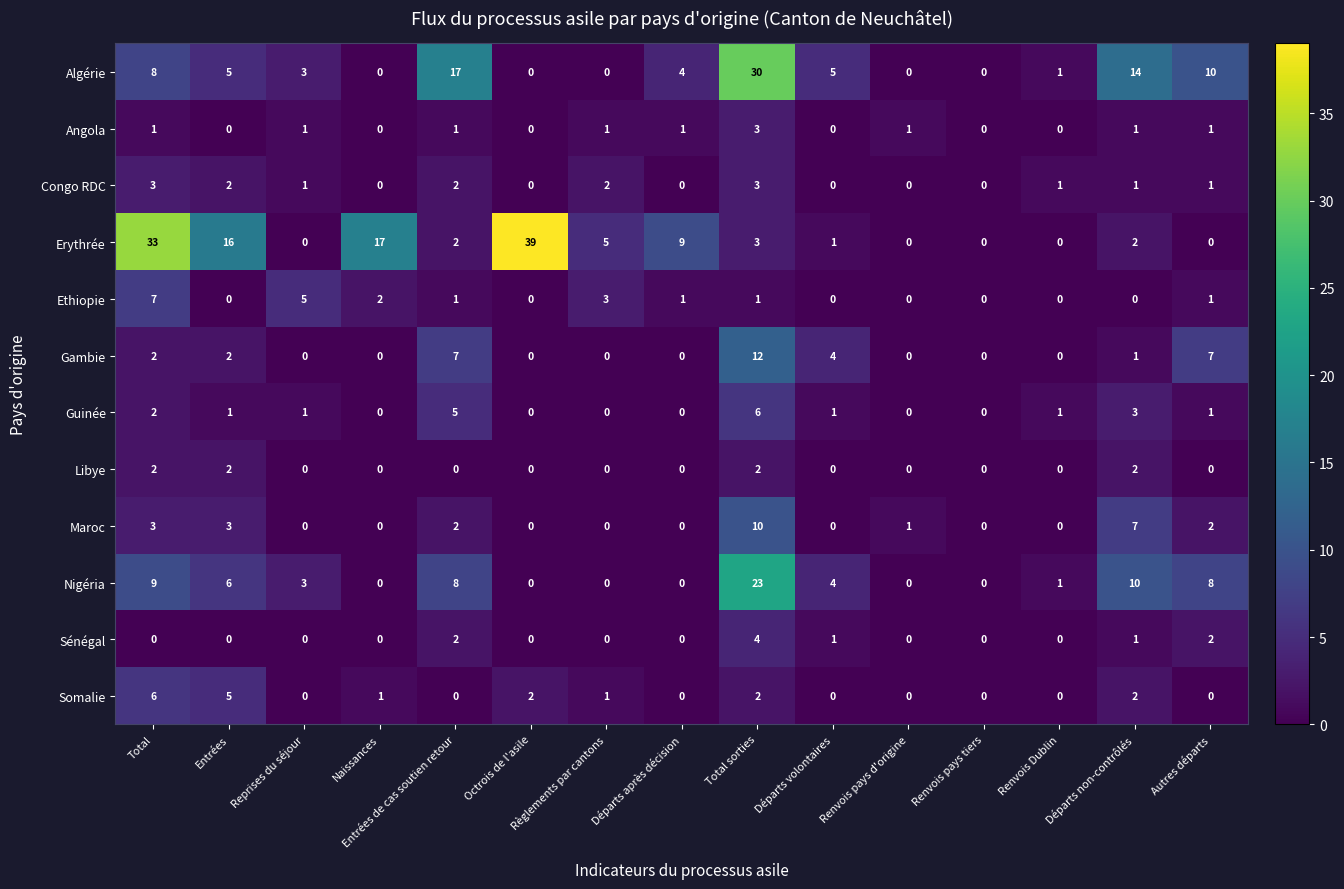

Which series has the widest spread of values?

Erythrée